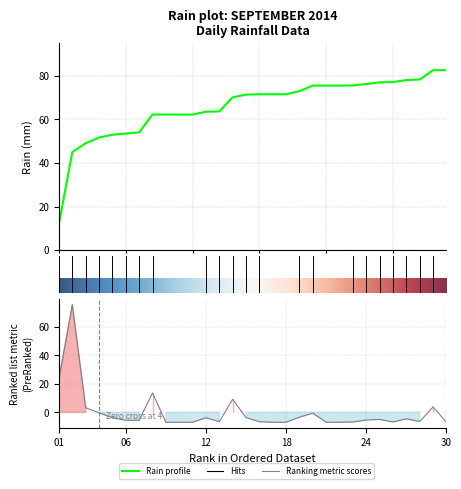

Which has a higher value, 2014-09-02 or 2014-09-03?

2014-09-02